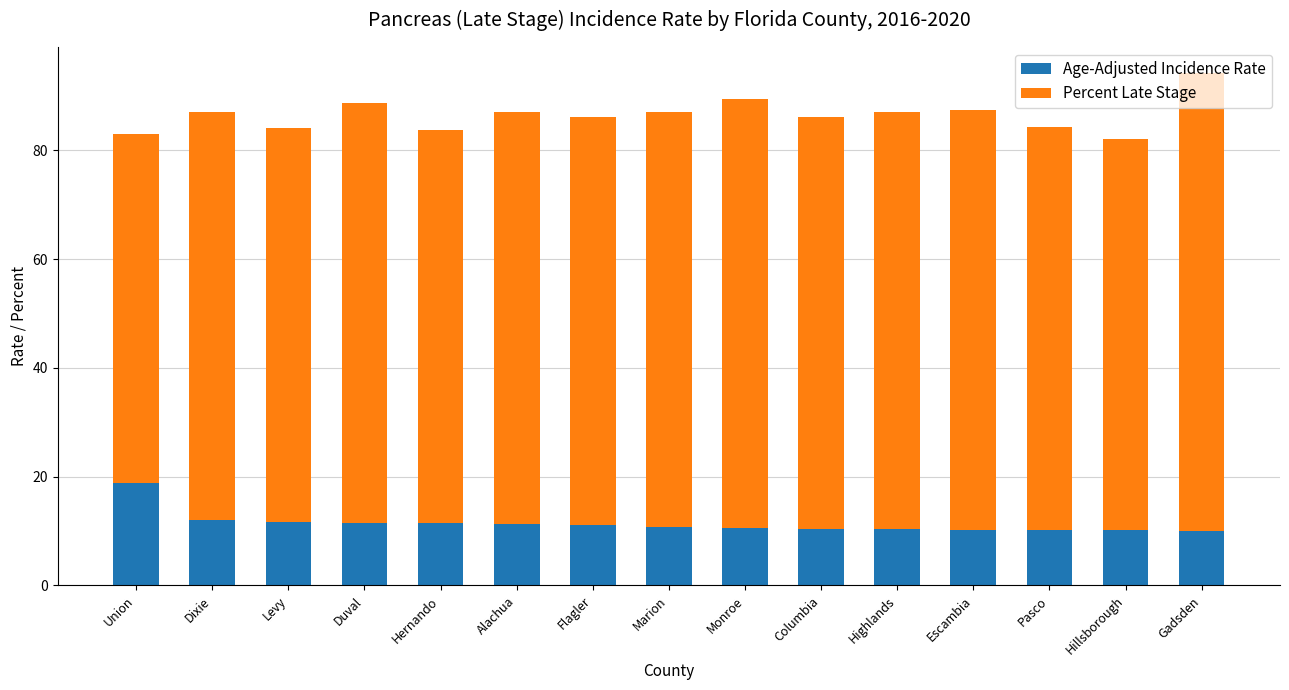

Read the Age-Adjusted Incidence Rate value at Highlands.

10.3